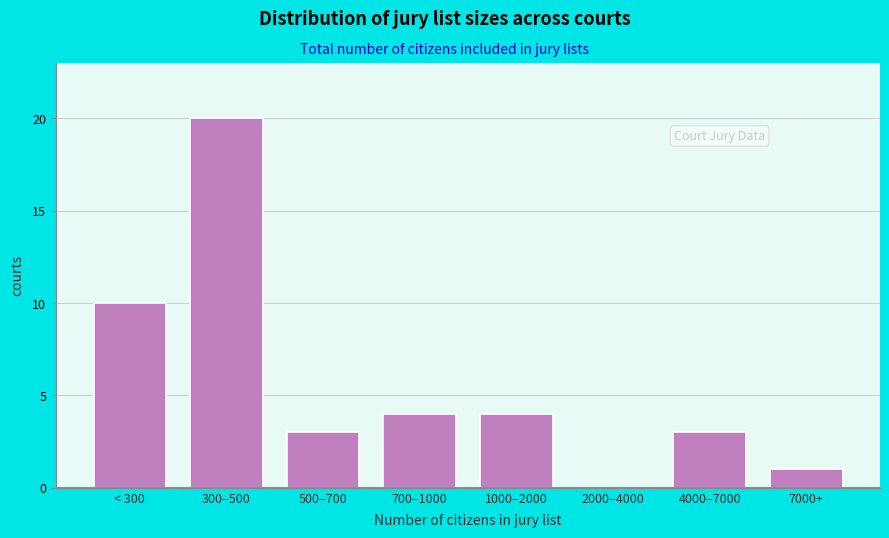

Reading left to right, transcribe all the data shown in this chart.

< 300=10	300–500=20	500–700=3	700–1000=4	1000–2000=4	2000–4000=0	4000–7000=3	7000+=1